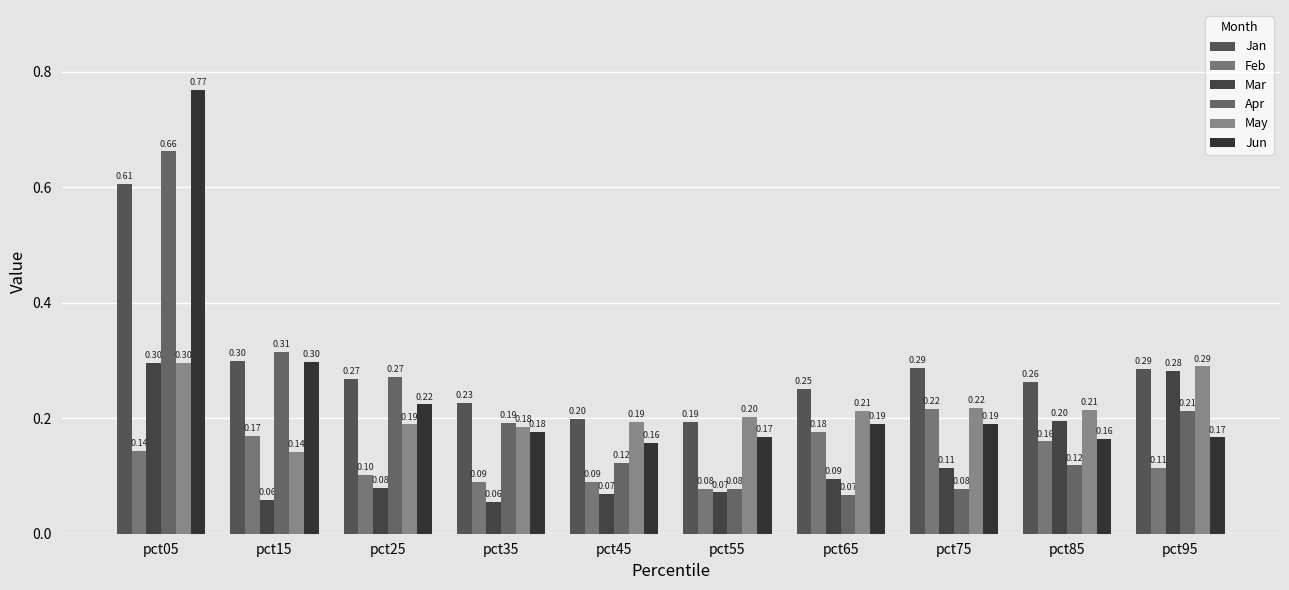

What is the value of the Jan bar at the 8th from the left?

0.3